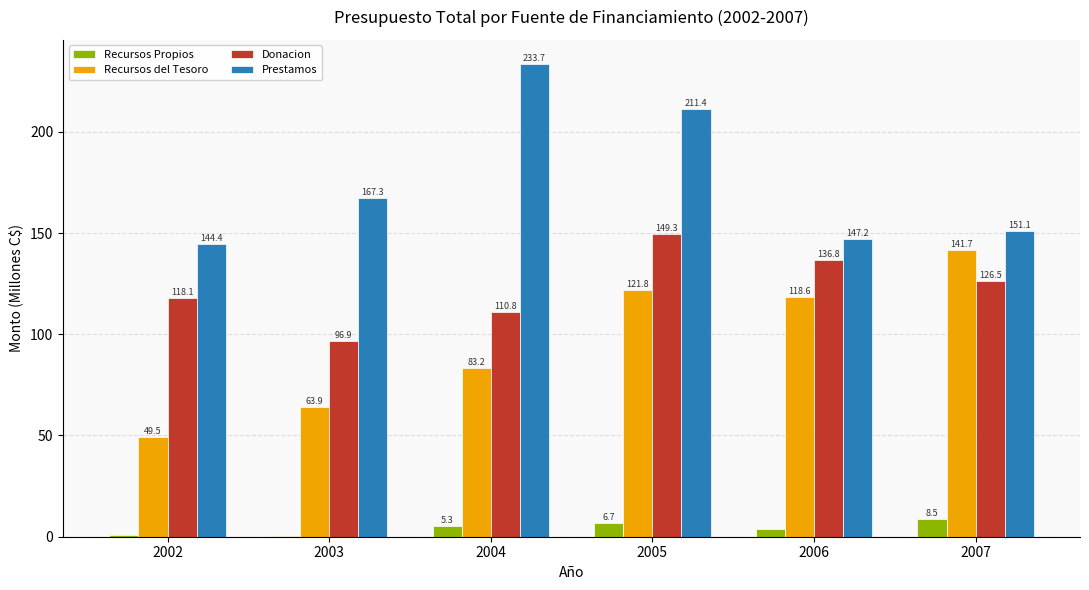

How many data points in Recursos del Tesoro are above 118?

3